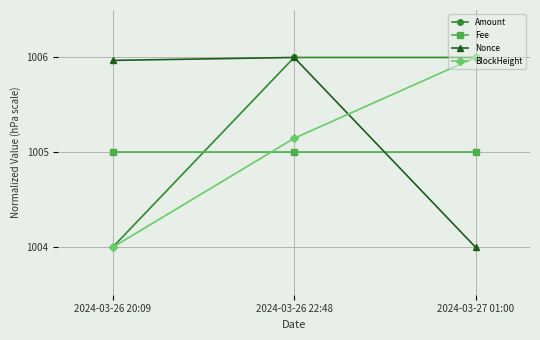

At which category is the sum across all series the highest?

2024-03-26 22:48